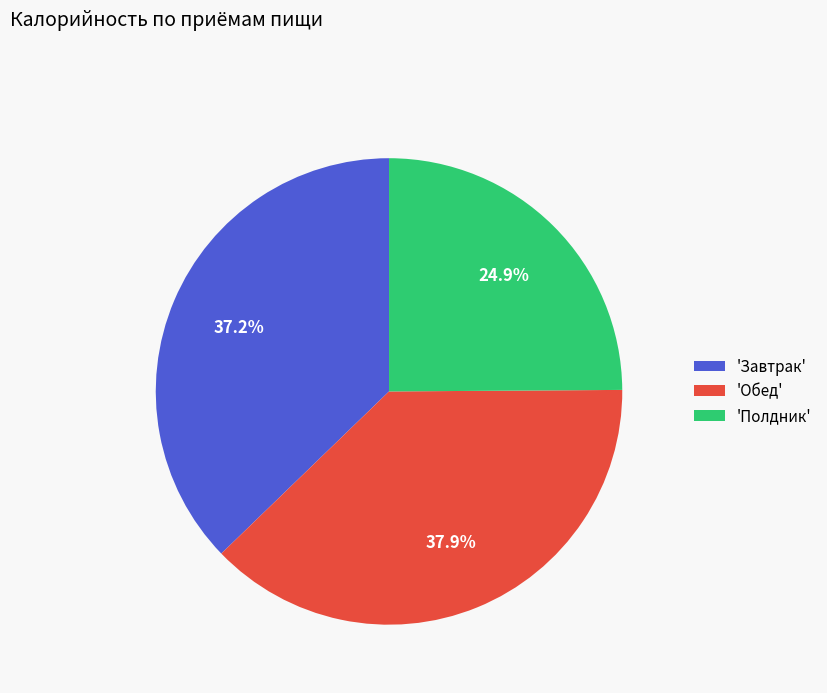

What is the largest slice in the pie chart?

'Обед'